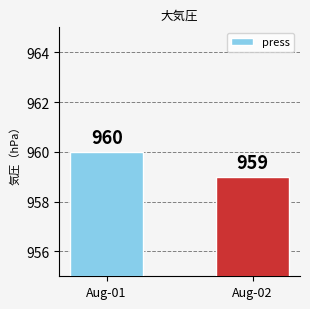

What is the value of the 2nd bar from the left?

959